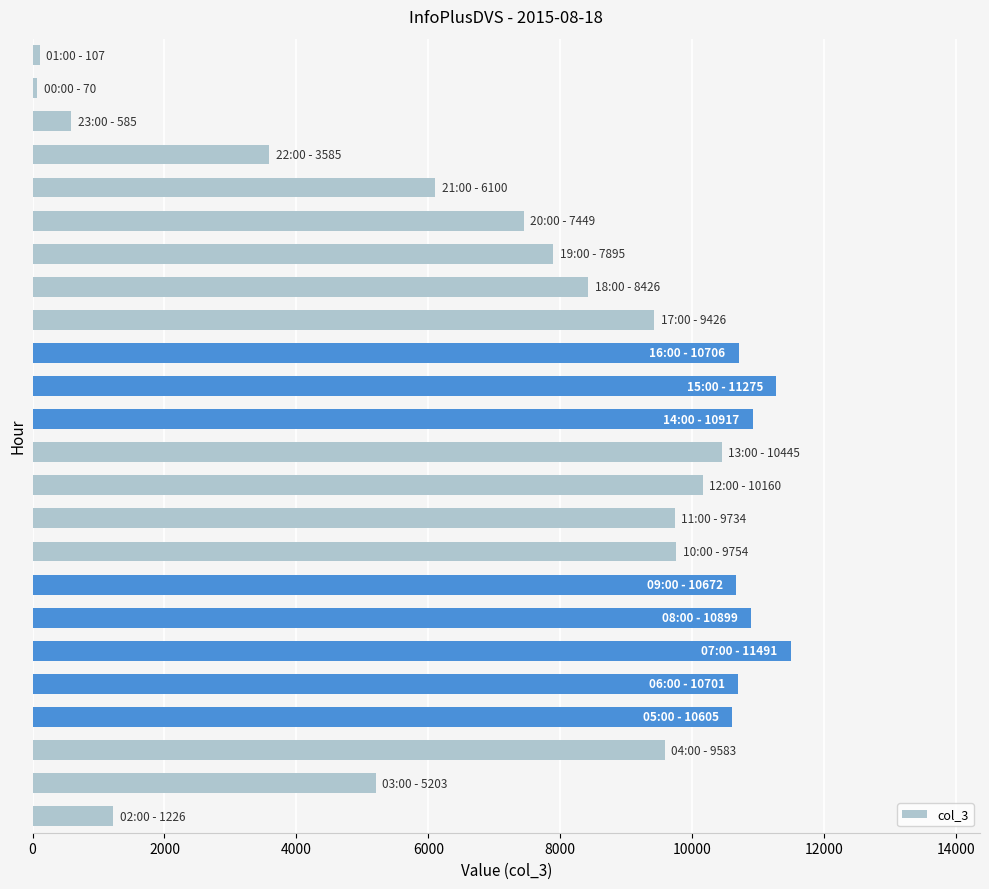

What is the sum of all values?

187014